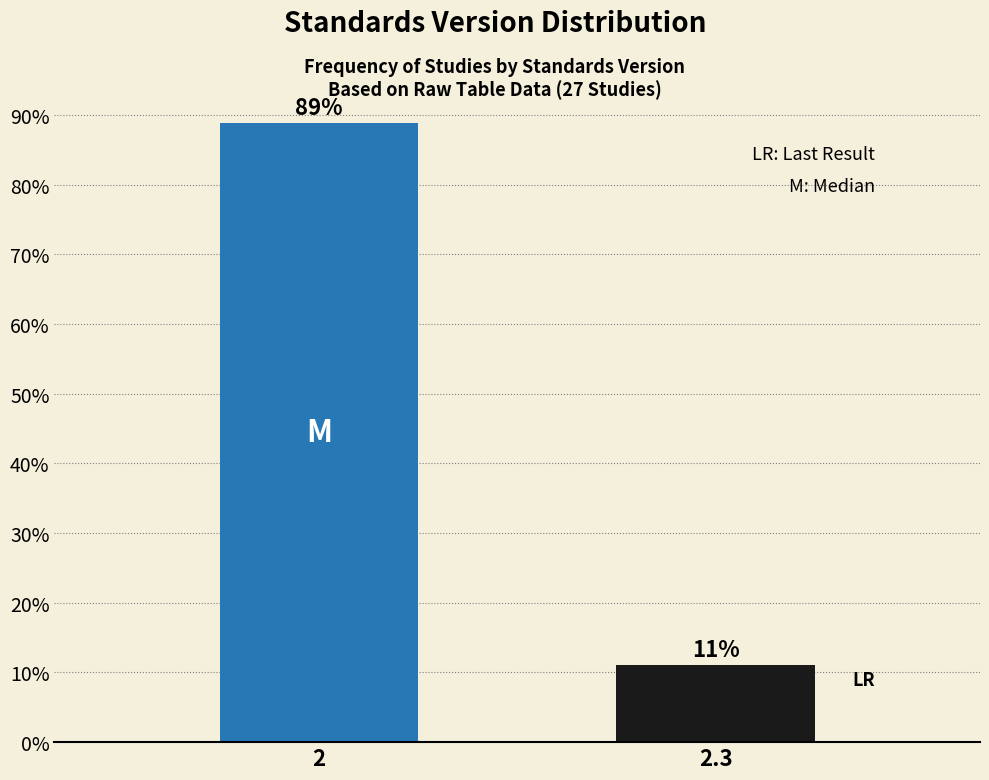

What is the sum of the values at 2 and 2.3?

100.0